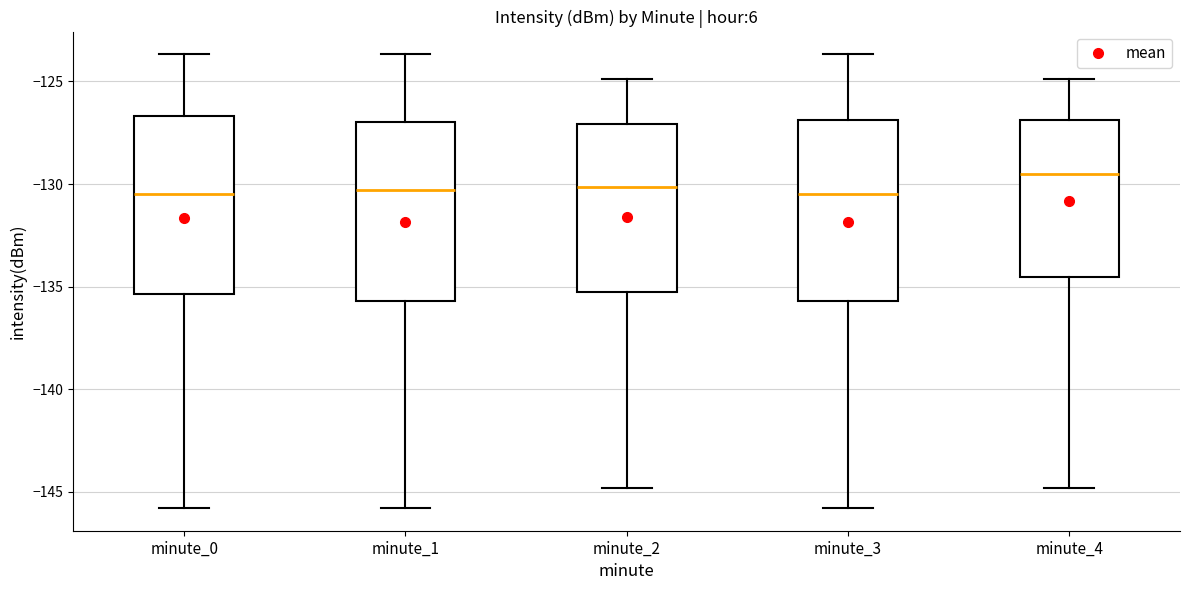

Where is the lower edge of the box for minute_4 on the y-axis? The values are not printed on the chart, so give them approximately, as read against the axis.

-134.5